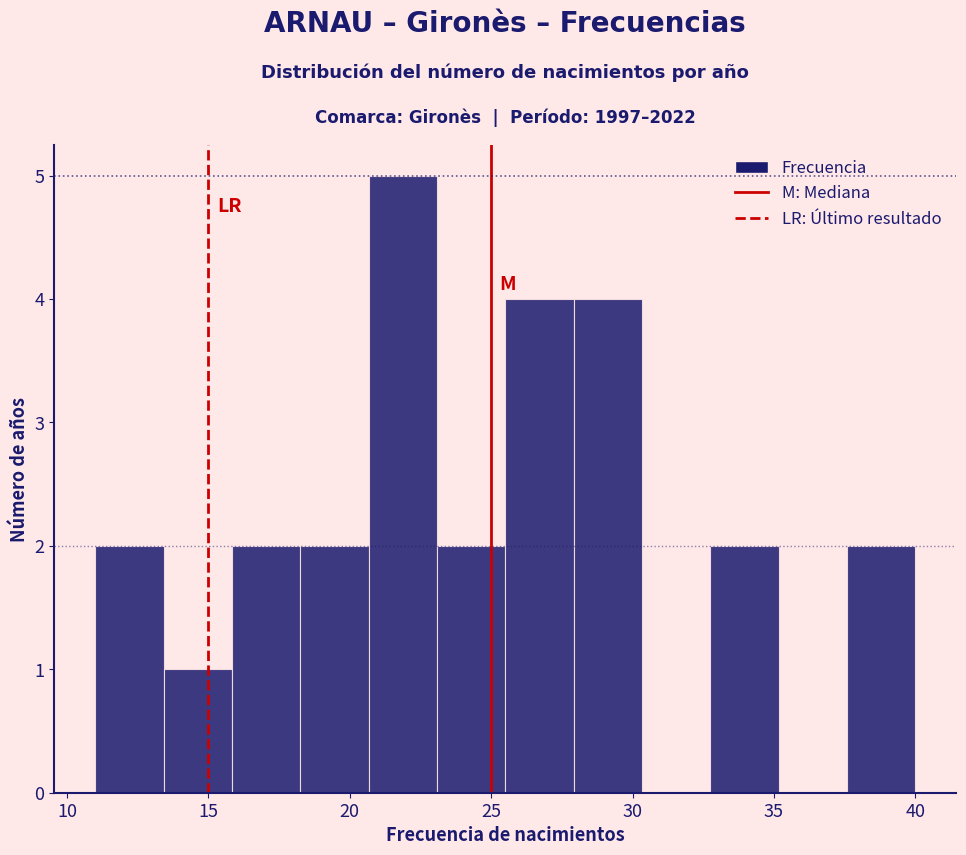

Reading left to right, transcribe this chart: for each bar, give the range it covers on the x-axis and its height. Neither the bar edges nor the heights are printed on the chart, so give them approximately, as read against the axes.

11.0 to 13.5: 2
13.5 to 16.0: 1
16.0 to 18.5: 2
18.5 to 20.5: 2
20.5 to 23.0: 5
23.0 to 25.5: 2
25.5 to 28.0: 4
28.0 to 30.5: 4
30.5 to 33.0: 0
33.0 to 35.0: 2
35.0 to 37.5: 0
37.5 to 40.0: 2